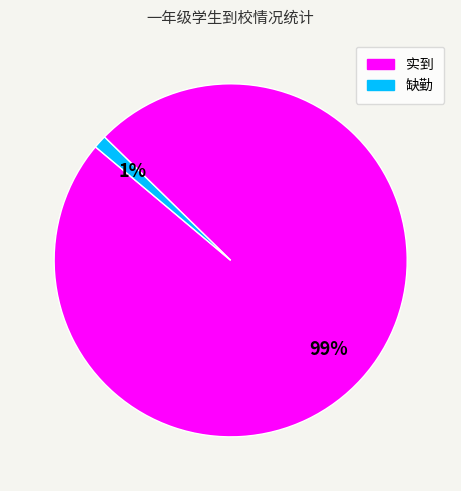

To the nearest percent, what is the average slice percentage?

50%